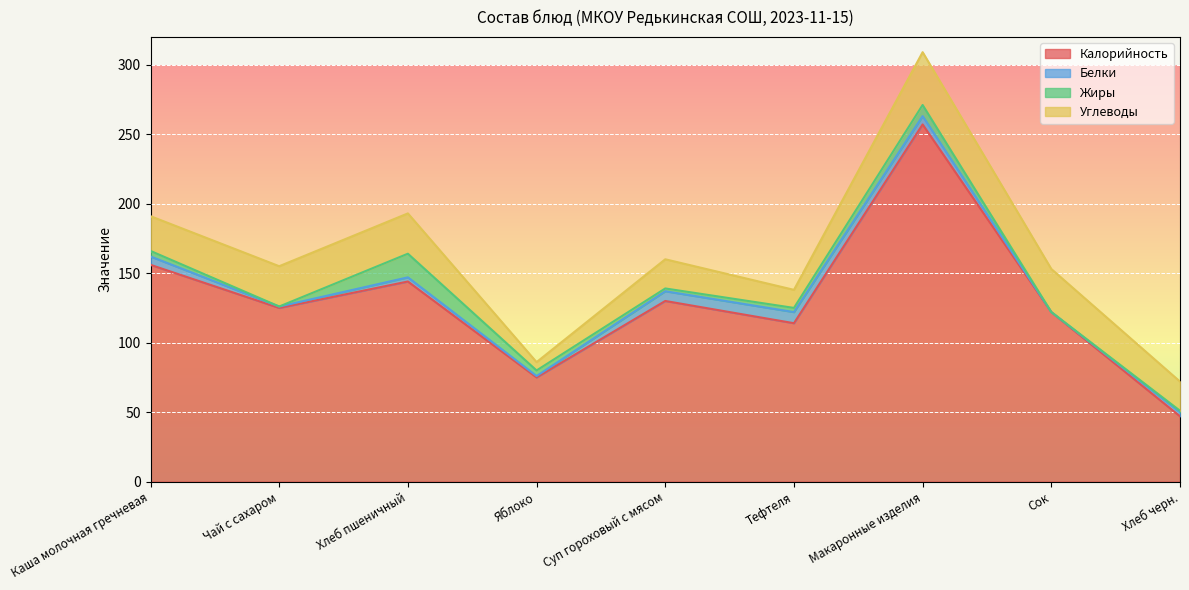

Reading left to right, transcribe all the data shown in this chart.

Калорийность: Каша молочная гречневая=156	Чай с сахаром=125	Хлеб пшеничный=144	Яблоко=75	Суп гороховый с мясом=130	Тефтеля=114	Макаронные изделия=257	Сок=122	Хлеб черн.=47
Белки: Каша молочная гречневая=6	Чай с сахаром=1	Хлеб пшеничный=3	Яблоко=1	Суп гороховый с мясом=7	Тефтеля=8	Макаронные изделия=6	Сок=0	Хлеб черн.=3
Жиры: Каша молочная гречневая=4	Чай с сахаром=0	Хлеб пшеничный=17	Яблоко=4	Суп гороховый с мясом=2	Тефтеля=3	Макаронные изделия=8	Сок=0	Хлеб черн.=1
Углеводы: Каша молочная гречневая=25	Чай с сахаром=29	Хлеб пшеничный=29	Яблоко=6	Суп гороховый с мясом=21	Тефтеля=13	Макаронные изделия=38	Сок=31	Хлеб черн.=21